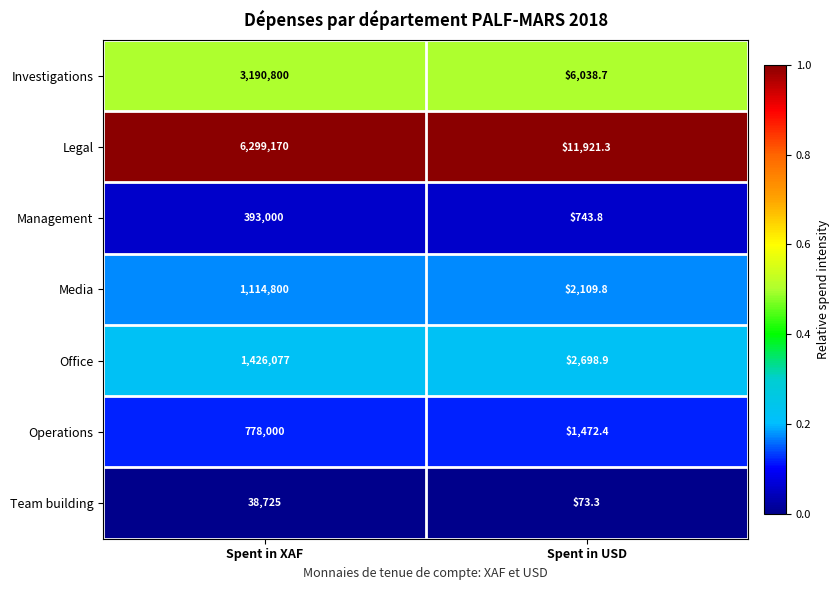

At which category is the sum across all series the highest?

Spent in XAF